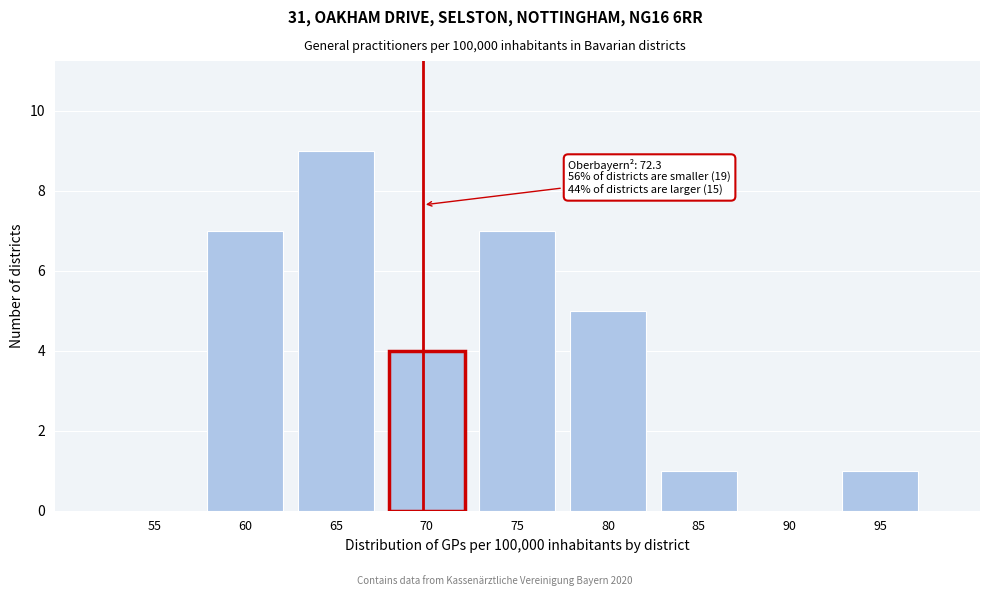

Reading right to left, list all the values displayed in this chart.

95=1	90=0	85=1	80=5	75=7	70=4	65=9	60=7	55=0